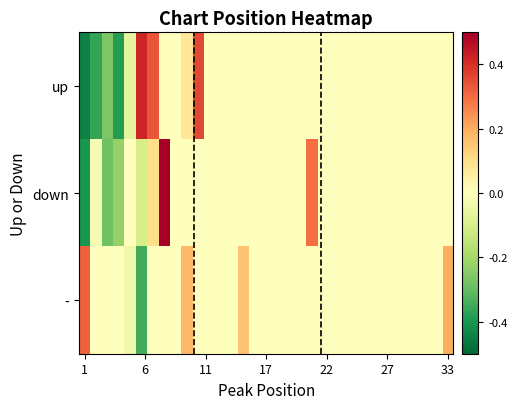

Which label corresponds to the largest value in the chart?

7